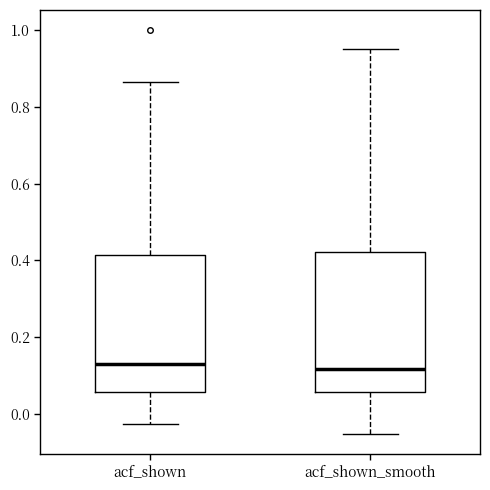

Reading left to right, transcribe this box plot: for each box, give where its median line is, the range the box spans, and where its two whiskers end, as read against the y-axis. The values are not printed on the chart, so give them approximately, as read against the axis.

acf_shown: median 0.14, box 0.06 to 0.42, whiskers -0.02 to 0.86
acf_shown_smooth: median 0.12, box 0.06 to 0.42, whiskers -0.06 to 0.96